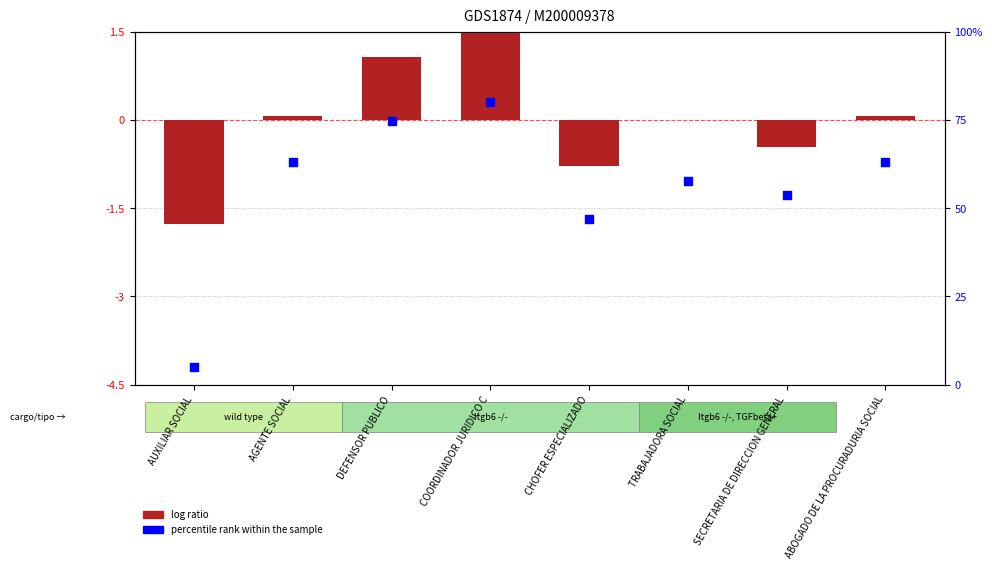

At how many categories does at least one series exceed 38?

7